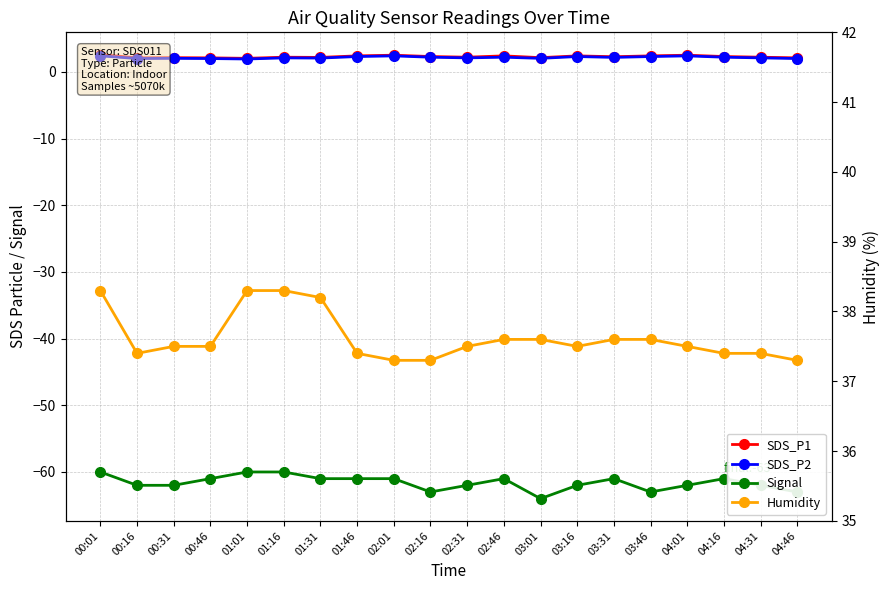

Reading right to left, extract all data points from this chart.

SDS_P1: 2.1	2.2	2.3	2.5	2.4	2.3	2.4	2.1	2.4	2.2	2.3	2.5	2.4	2.2	2.2	2.0	2.1	2.1	2.1	2.6
SDS_P2: 2.0	2.1	2.2	2.4	2.3	2.2	2.3	2.0	2.2	2.1	2.2	2.4	2.3	2.1	2.1	1.9	2.0	2.0	2.0	2.4
Signal: -63.0	-62.0	-61.0	-62.0	-63.0	-61.0	-62.0	-64.0	-61.0	-62.0	-63.0	-61.0	-61.0	-61.0	-60.0	-60.0	-61.0	-62.0	-62.0	-60.0
Humidity: 37.3	37.4	37.4	37.5	37.6	37.6	37.5	37.6	37.6	37.5	37.3	37.3	37.4	38.2	38.3	38.3	37.5	37.5	37.4	38.3